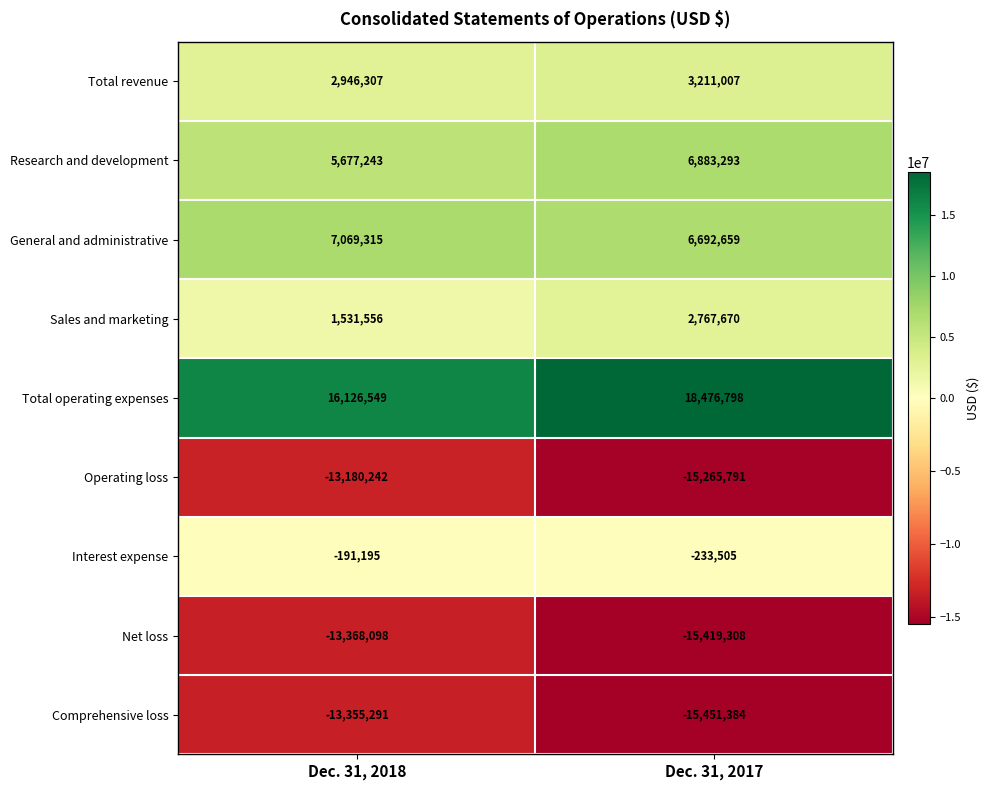

What is the minimum value for Total revenue?

2946307